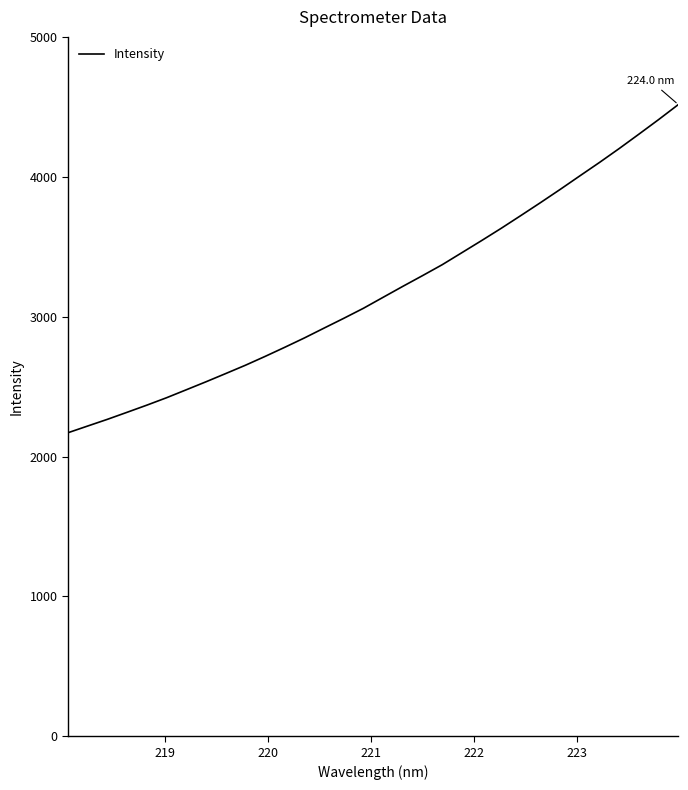

What is the smallest value displayed?

2170.0